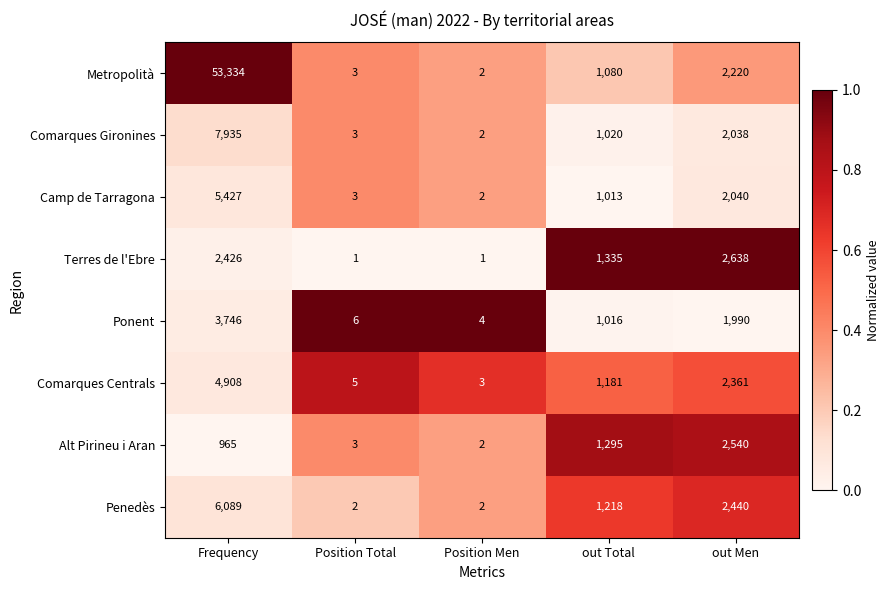

Which series has the largest range (max minus min)?

Metropolità